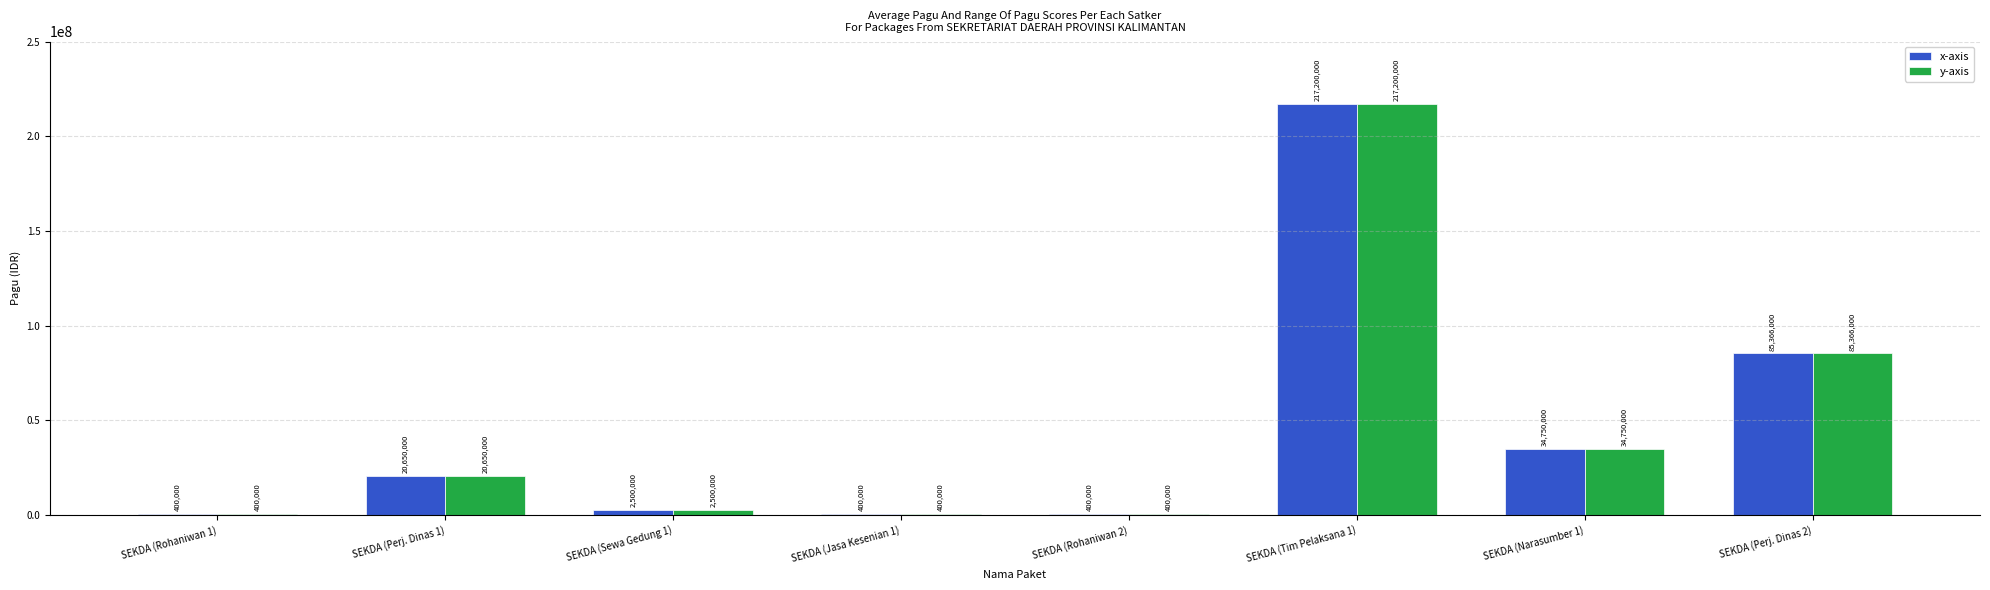

What is the approximate value of x-axis at SEKDA (Tim Pelaksana 1), to the nearest 10?

217200000